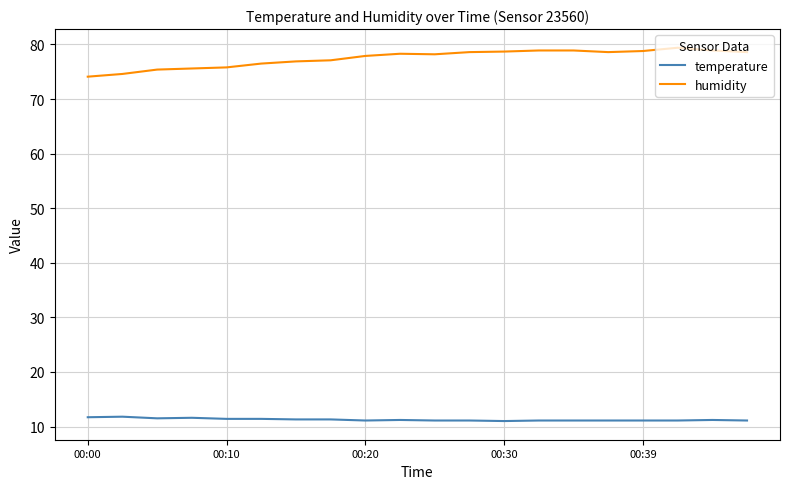

What is the maximum value for humidity?

79.4